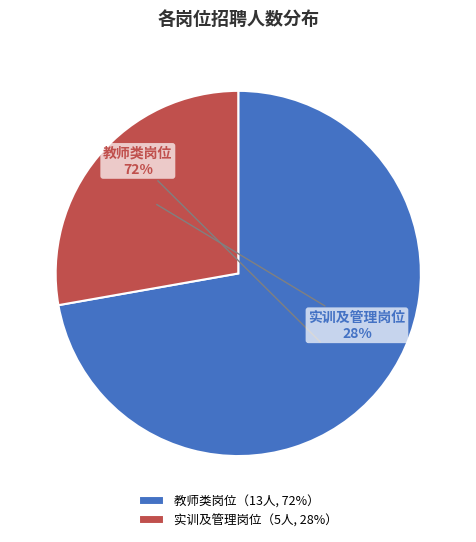

True or false: 教师类岗位 accounts for 81% of the total.

False